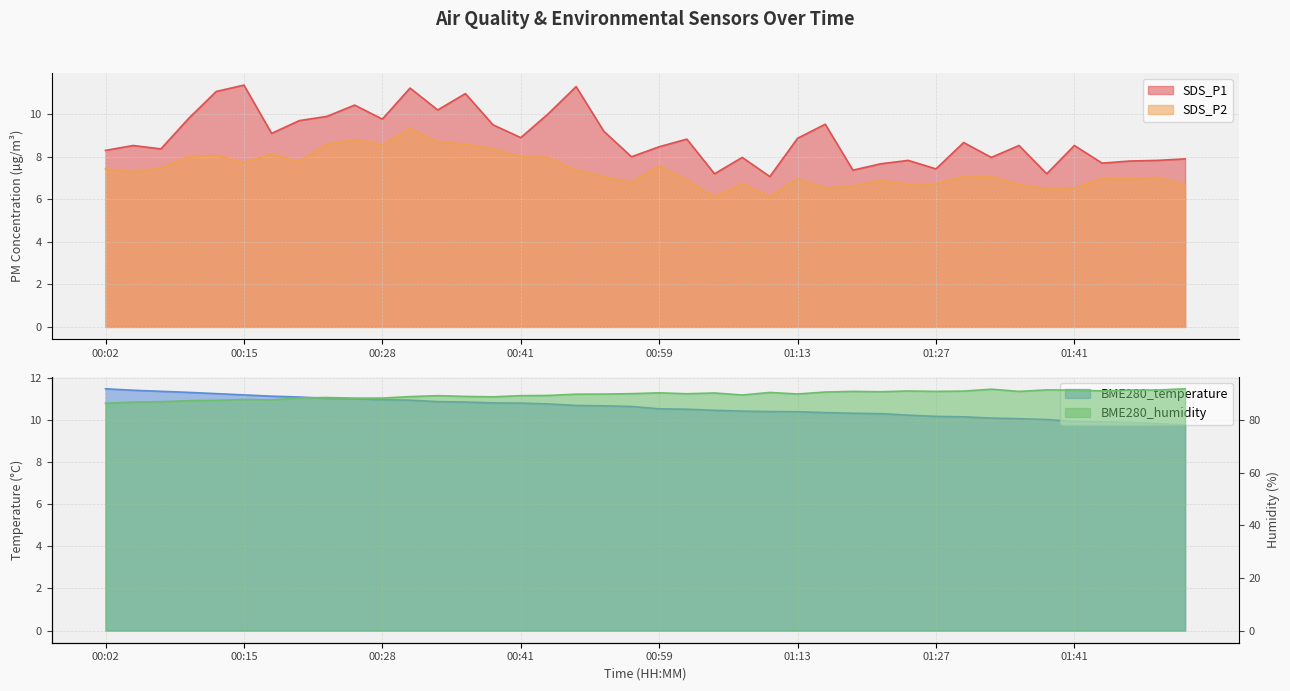

Count the number of data series in this chart.

4